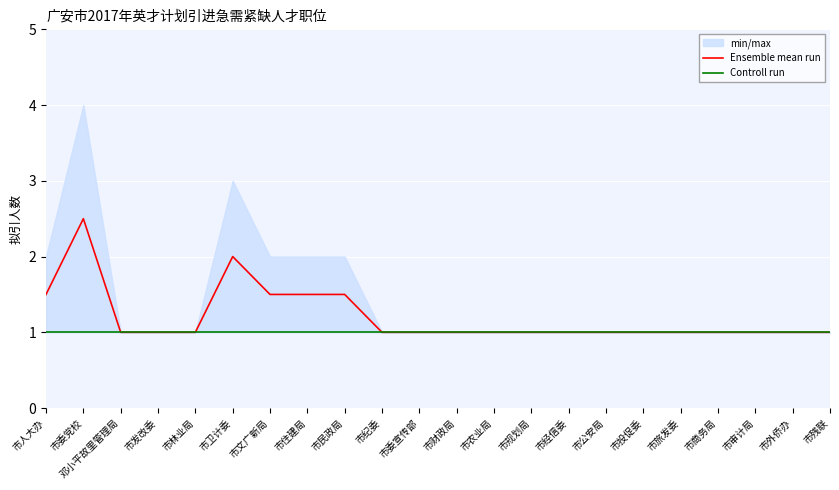

Where is Controll run nearest to the value 1?

市人大办